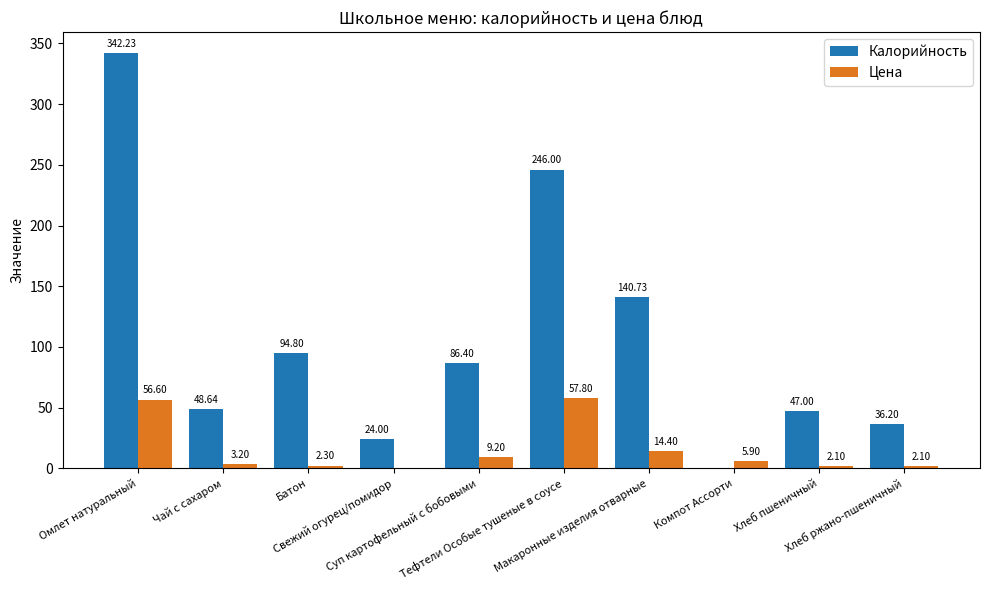

Which series has the largest total across all categories?

Калорийность